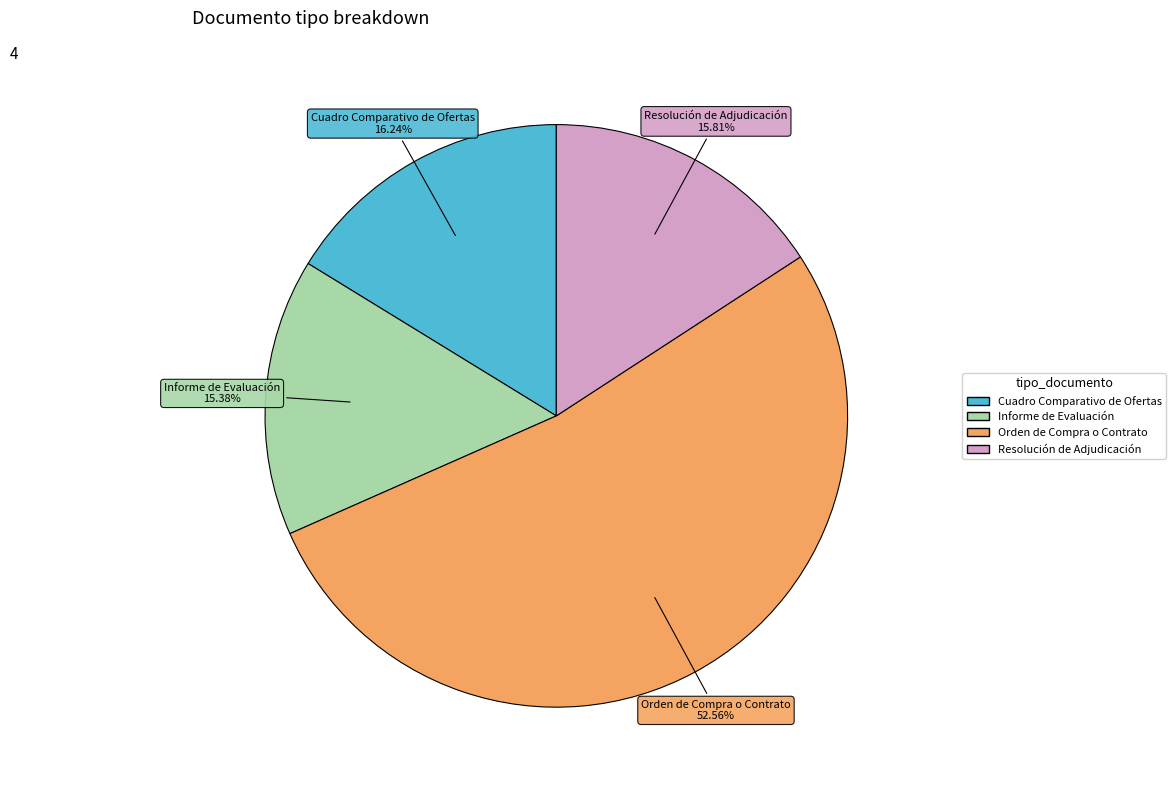

What is the largest slice in the pie chart?

Orden de Compra o Contrato